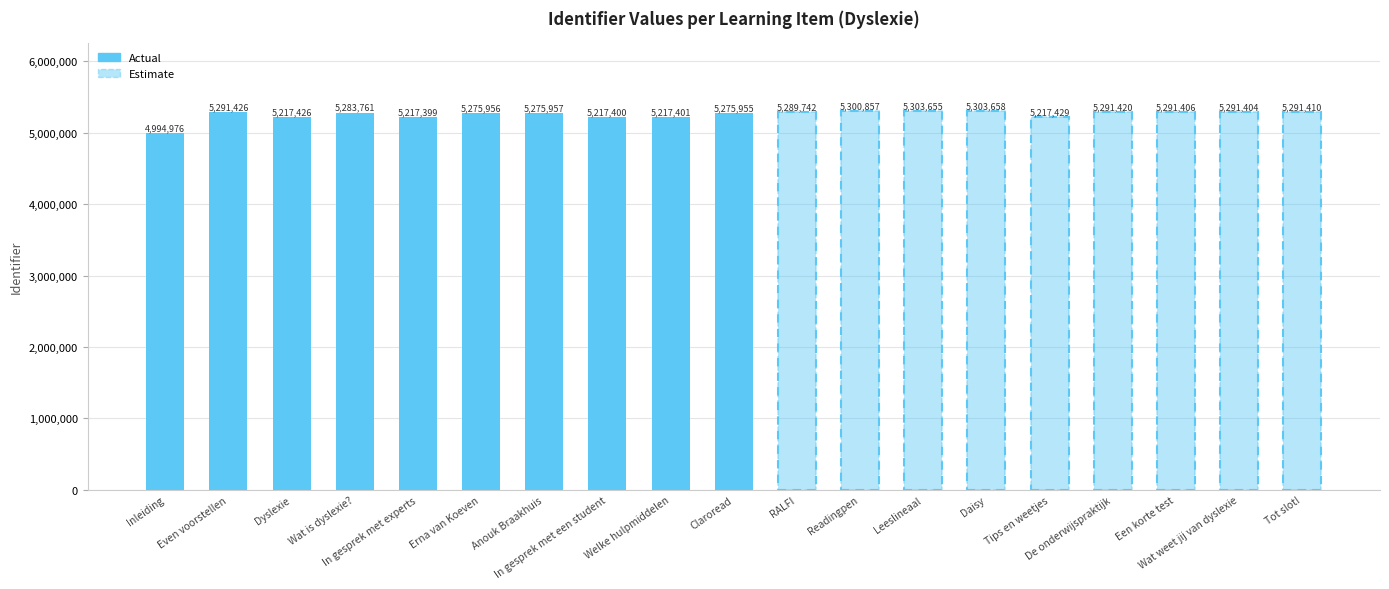

Are the bars grouped side by side (vs. stacked)?

No